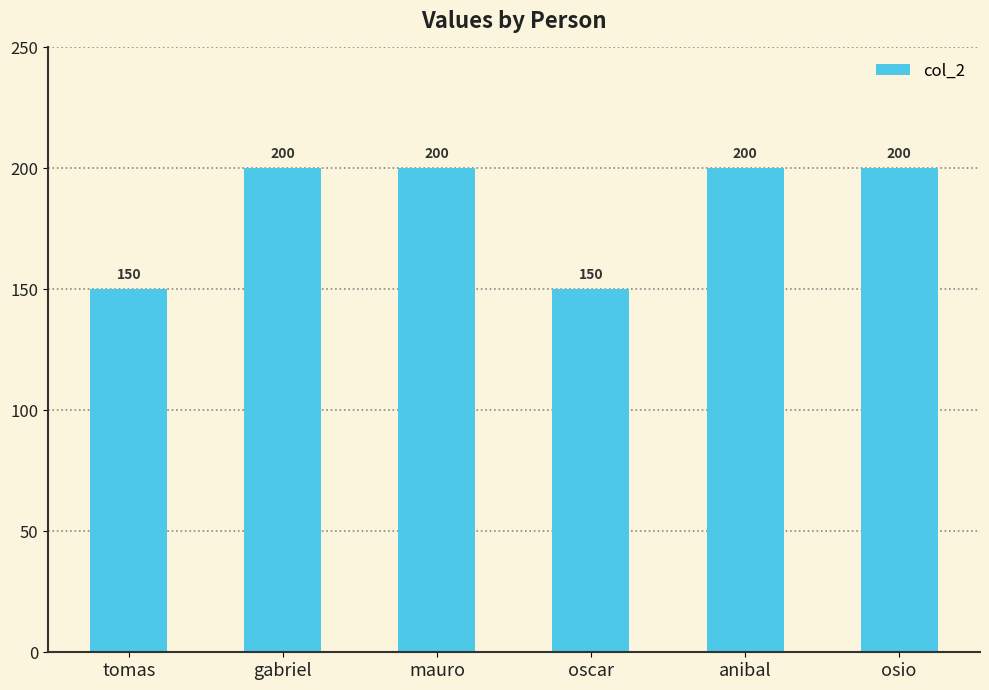

What is the value of the 1st bar from the left?

150